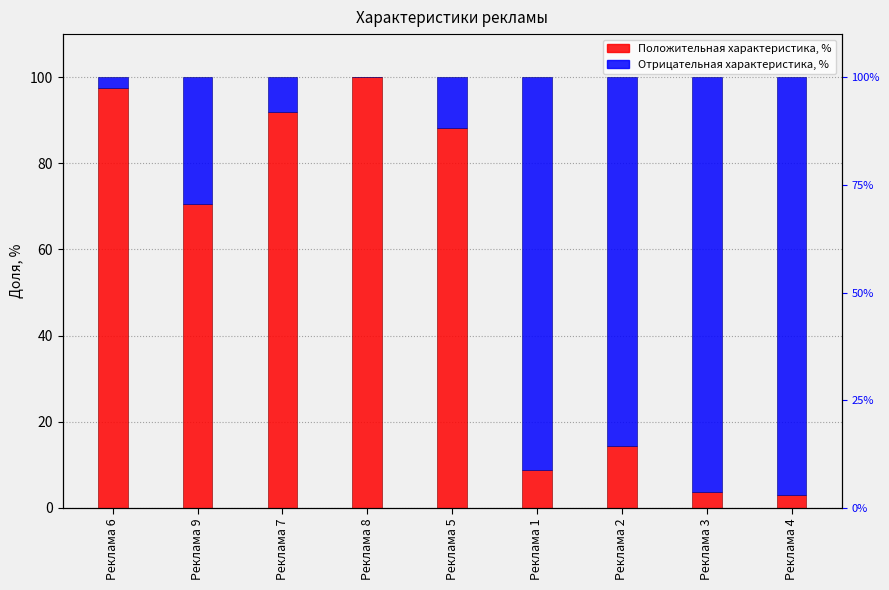

What is the highest value of the Отрицательная характеристика, % series?

96.9